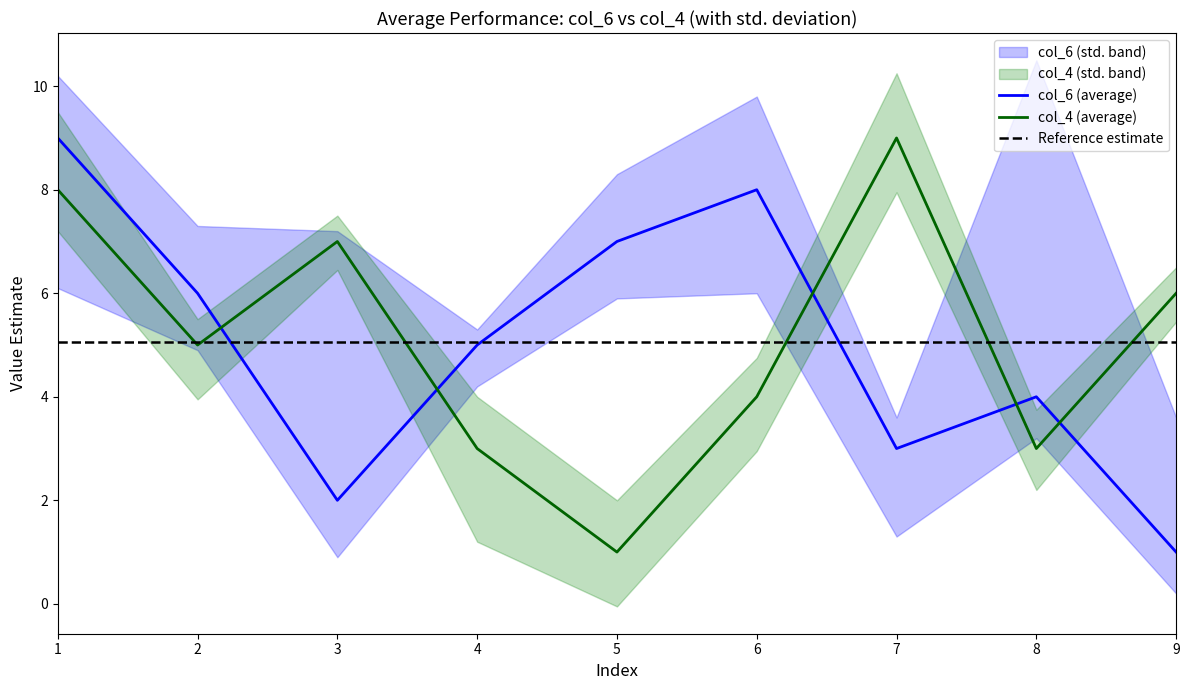

Is it true that col_6 (average) equals 5 at 6?

False